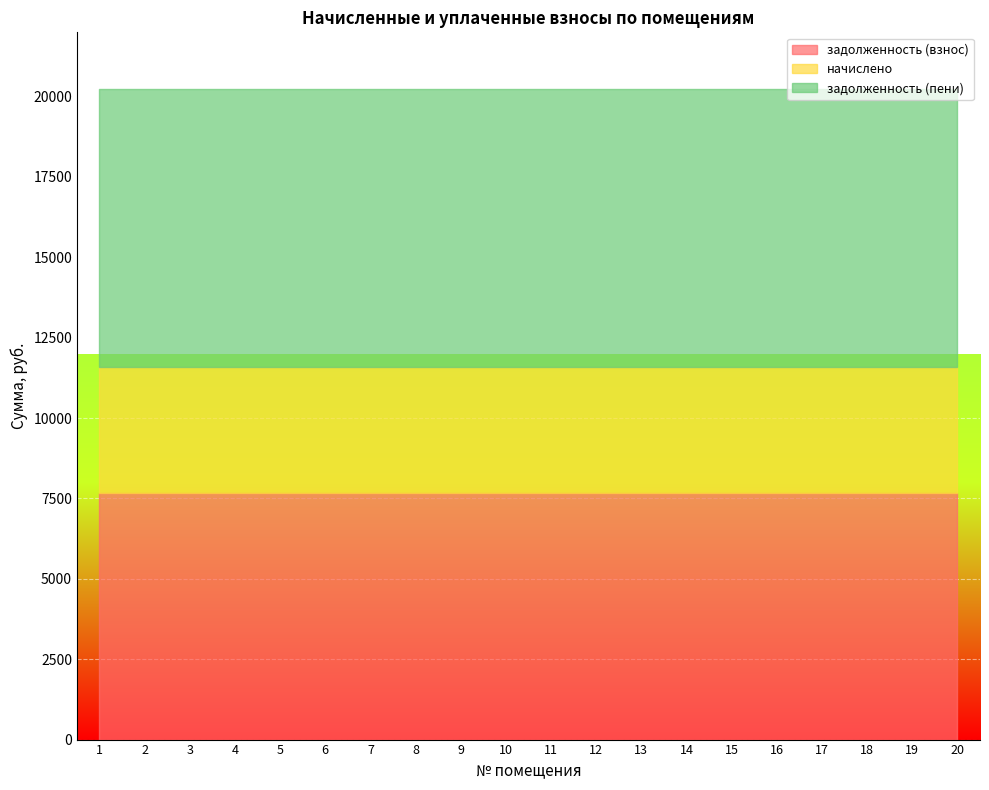

What is the value of the начислено point at the 15th from the left?

3900.0